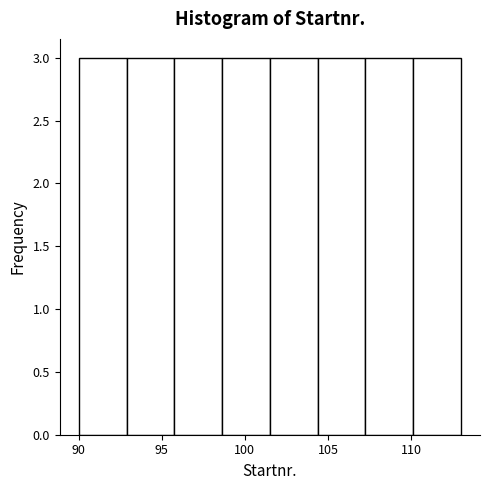

Reading left to right, list every bar in this chart as the range it spans on the x-axis followed by its height. Neither the bar edges nor the heights are printed on the chart, so give them approximately, as read against the axes.

90.0 to 93.0: 3
93.0 to 96.0: 3
96.0 to 98.5: 3
98.5 to 101.5: 3
101.5 to 104.5: 3
104.5 to 107.5: 3
107.5 to 110.0: 3
110.0 to 113.0: 3